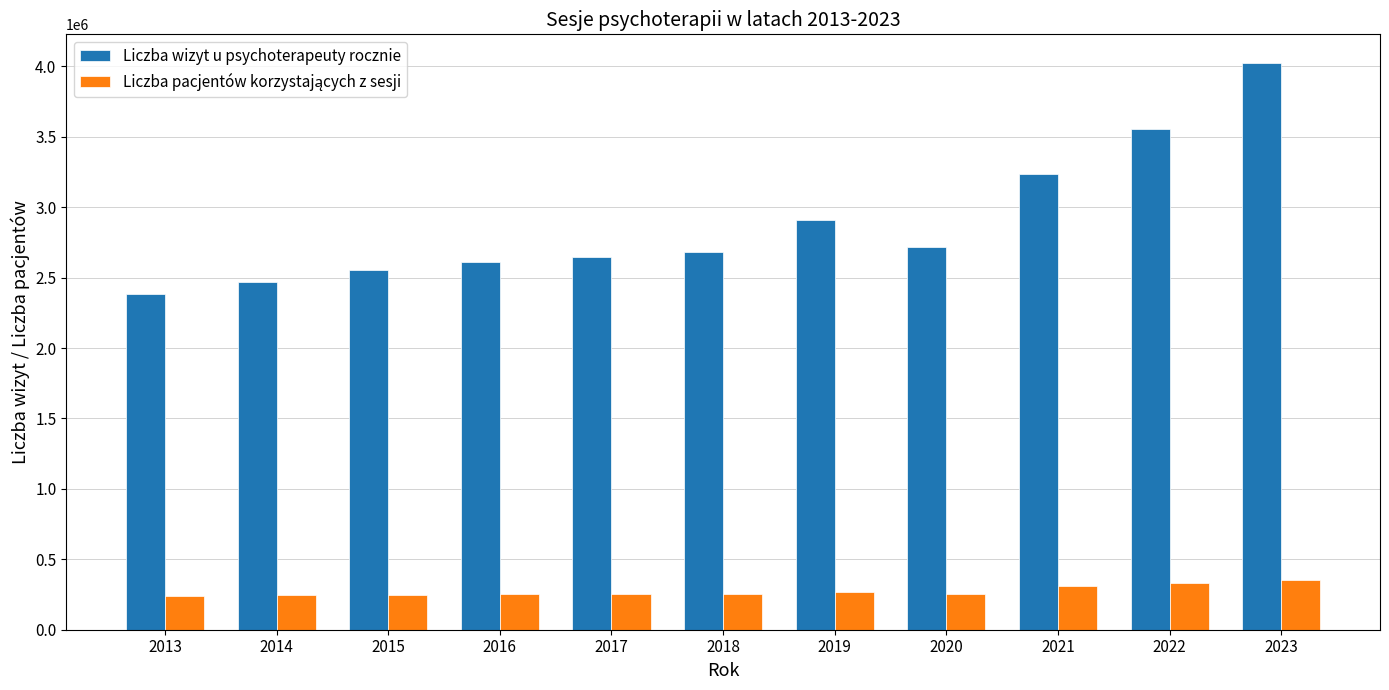

Which series has the largest total across all categories?

Liczba wizyt u psychoterapeuty rocznie